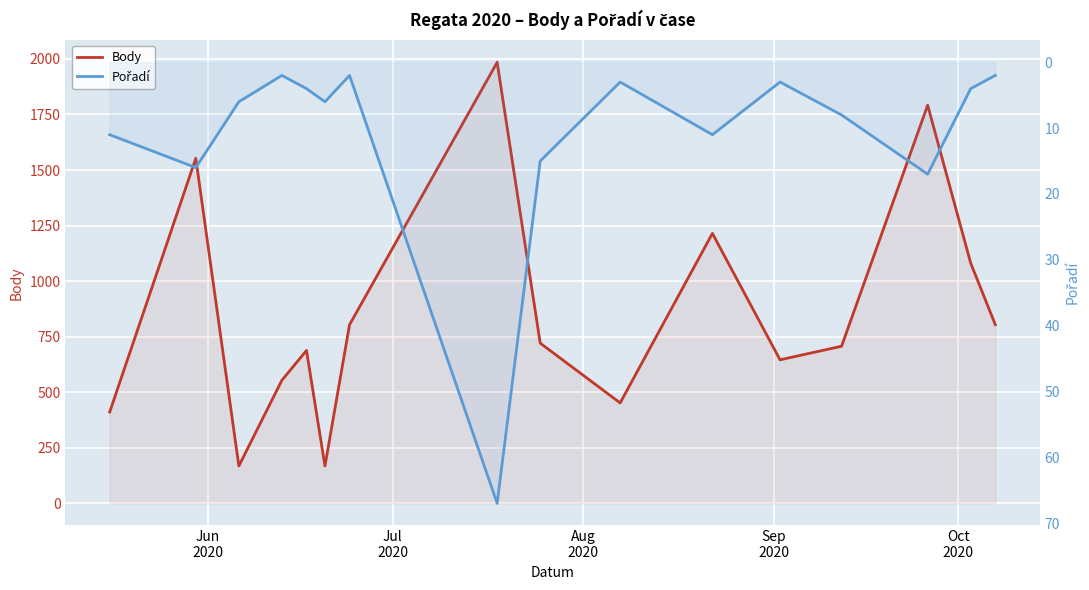

True or false: Pořadí and Body cross at least once.

False